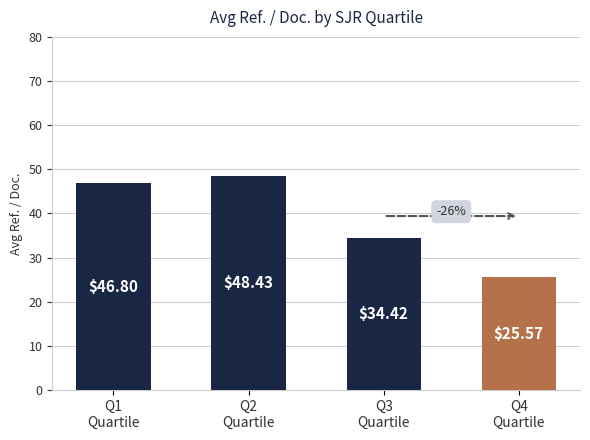

Rank the categories by value from highest to lowest.

Q2
Quartile, Q1
Quartile, Q3
Quartile, Q4
Quartile